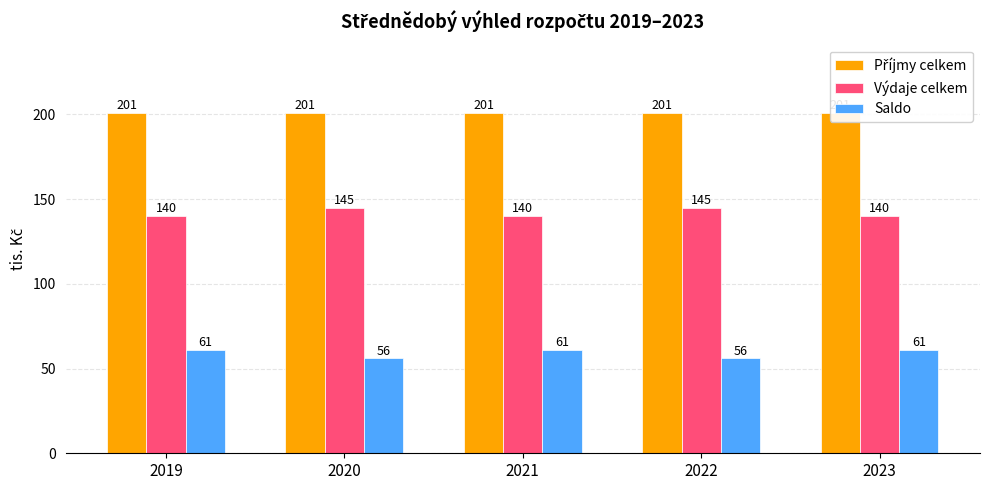

Rank the categories by Příjmy celkem value from lowest to highest.

2019, 2020, 2021, 2022, 2023